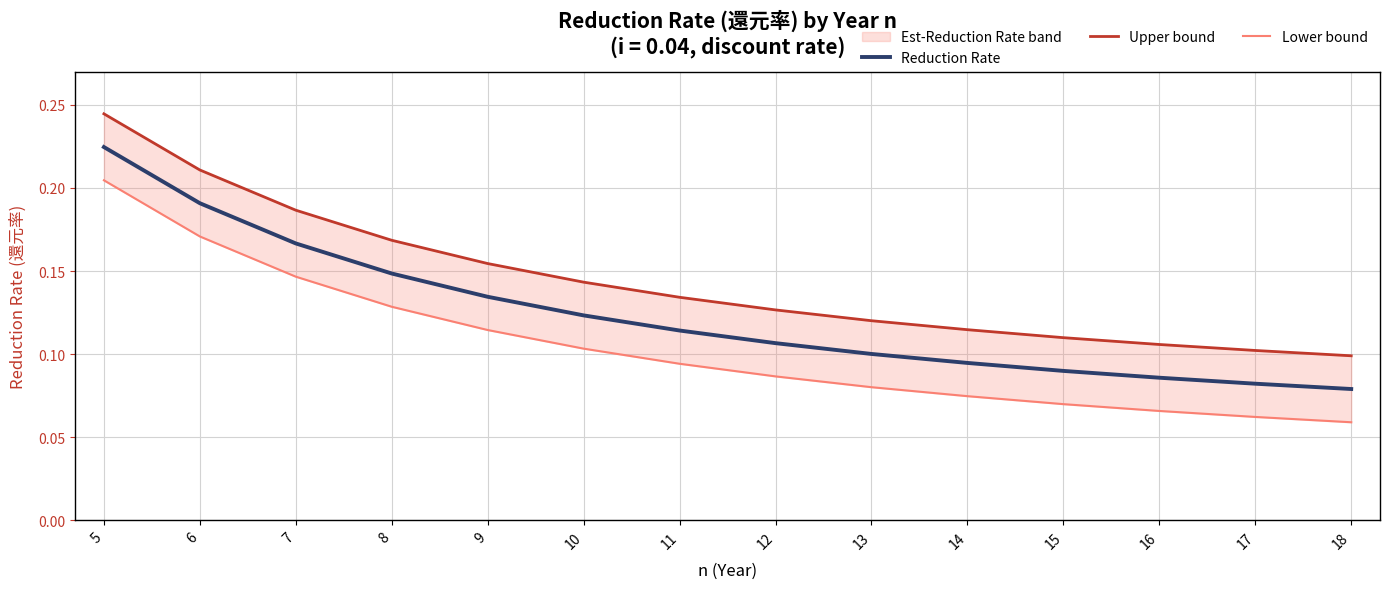

Which series has the largest range (max minus min)?

Reduction Rate